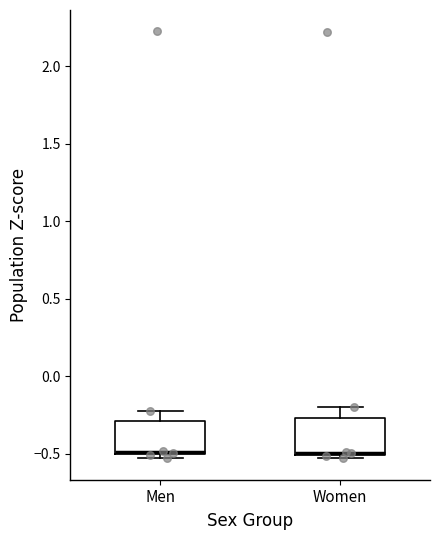

Where is the lower edge of the box for Women on the y-axis? The values are not printed on the chart, so give them approximately, as read against the axis.

-0.50